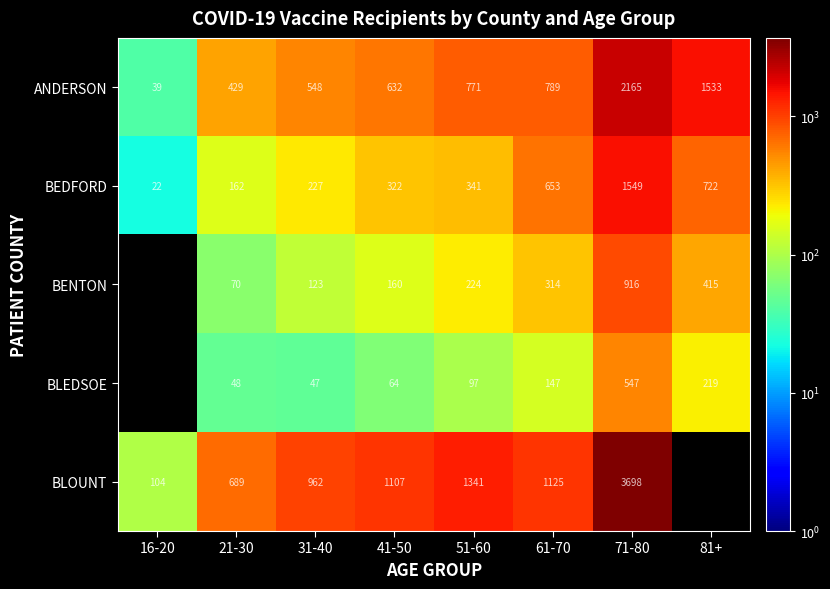

Is the value of BEDFORD at 16-20 greater than the value of BLEDSOE at 21-30?

No